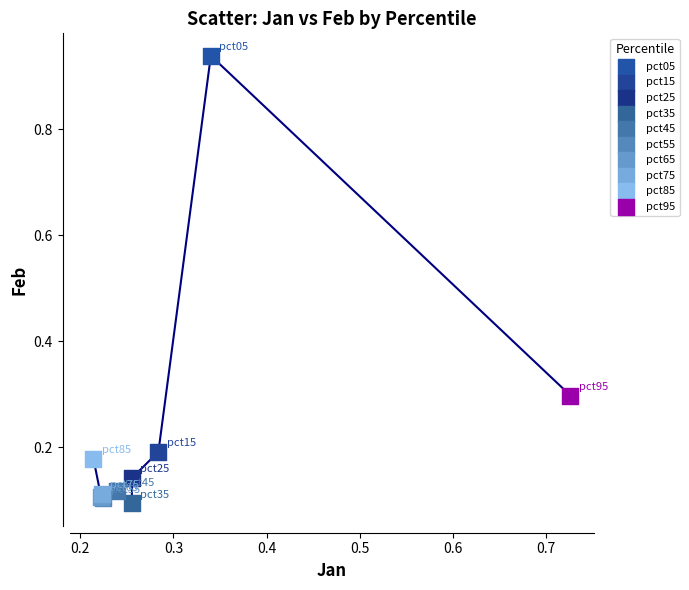

What are all the series names shown in the legend?

pct05, pct15, pct25, pct35, pct45, pct55, pct65, pct75, pct85, pct95